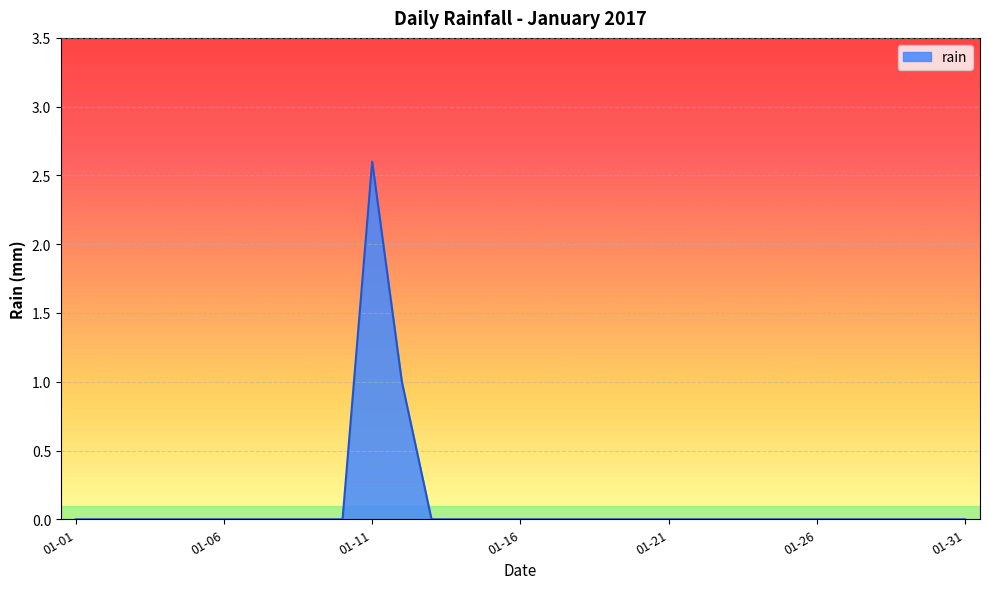

How many values are between 0 and 1?

30